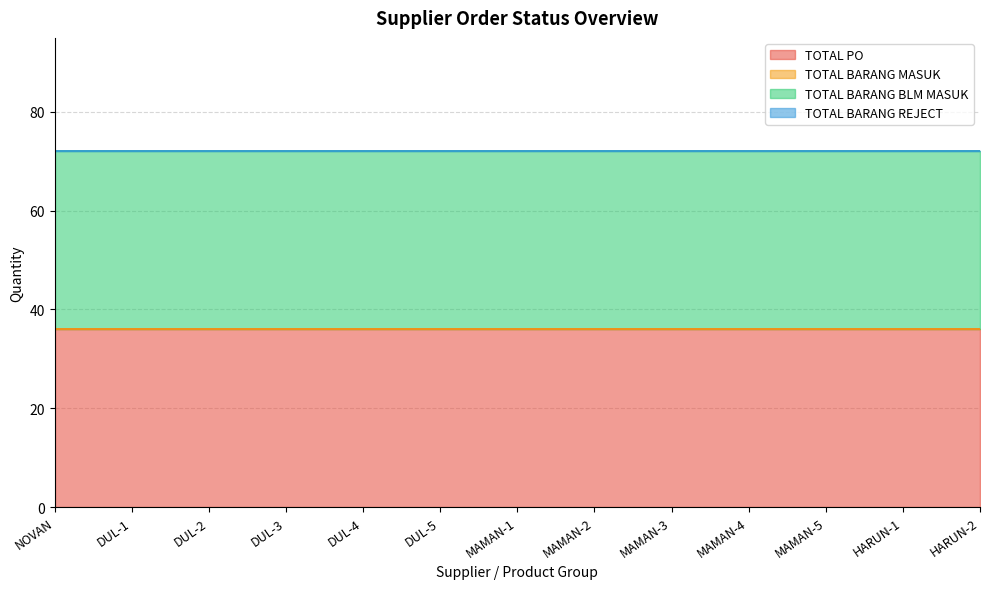

Reading left to right, extract all data points from this chart.

TOTAL PO: 36	36	36	36	36	36	36	36	36	36	36	36	36
TOTAL BARANG MASUK: 0	0	0	0	0	0	0	0	0	0	0	0	0
TOTAL BARANG BLM MASUK: 36	36	36	36	36	36	36	36	36	36	36	36	36
TOTAL BARANG REJECT: 0	0	0	0	0	0	0	0	0	0	0	0	0